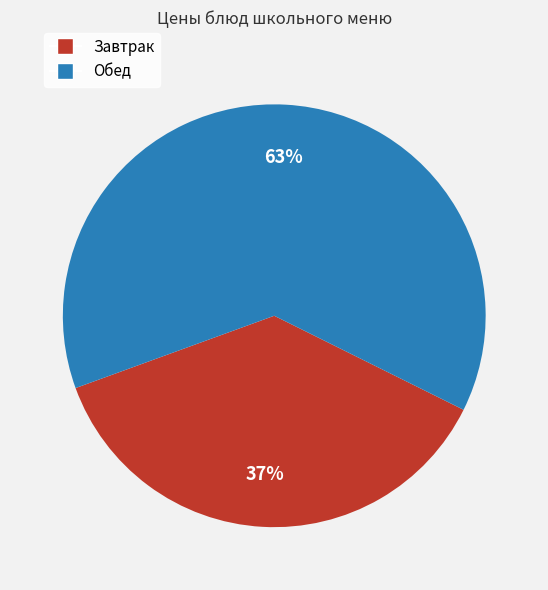

Count the number of slices in the pie.

2